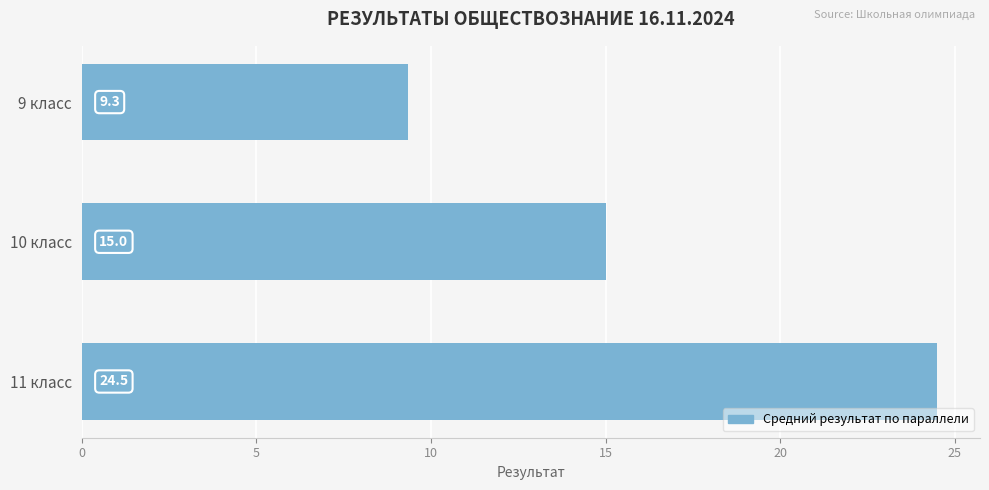

The value at 11 класс is 32.1. True or false?

False